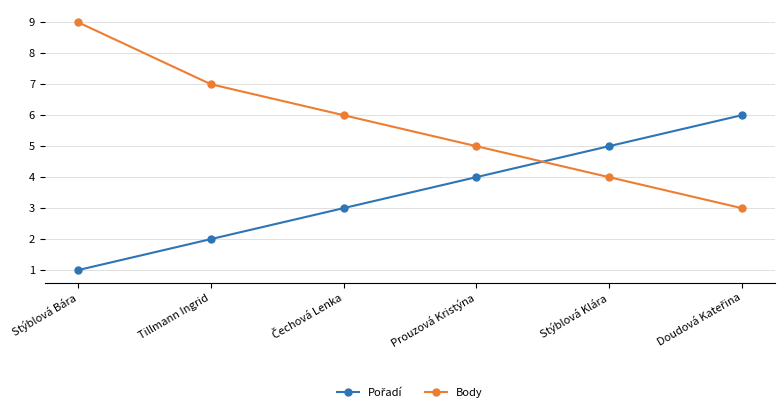

How many series are shown in this chart?

2